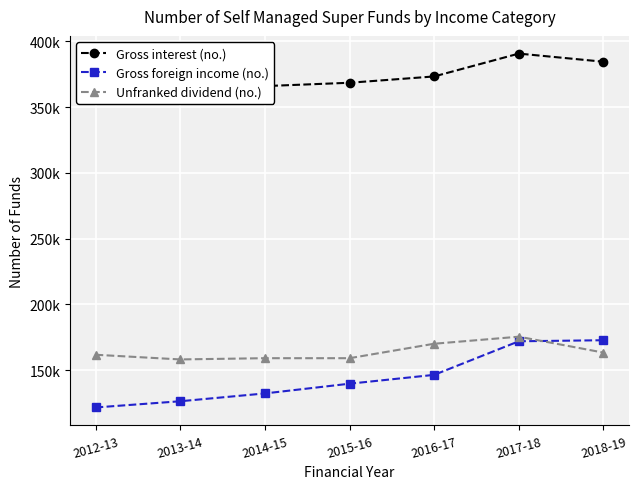

True or false: Unfranked dividend (no.) and Gross interest (no.) intersect in this chart.

False